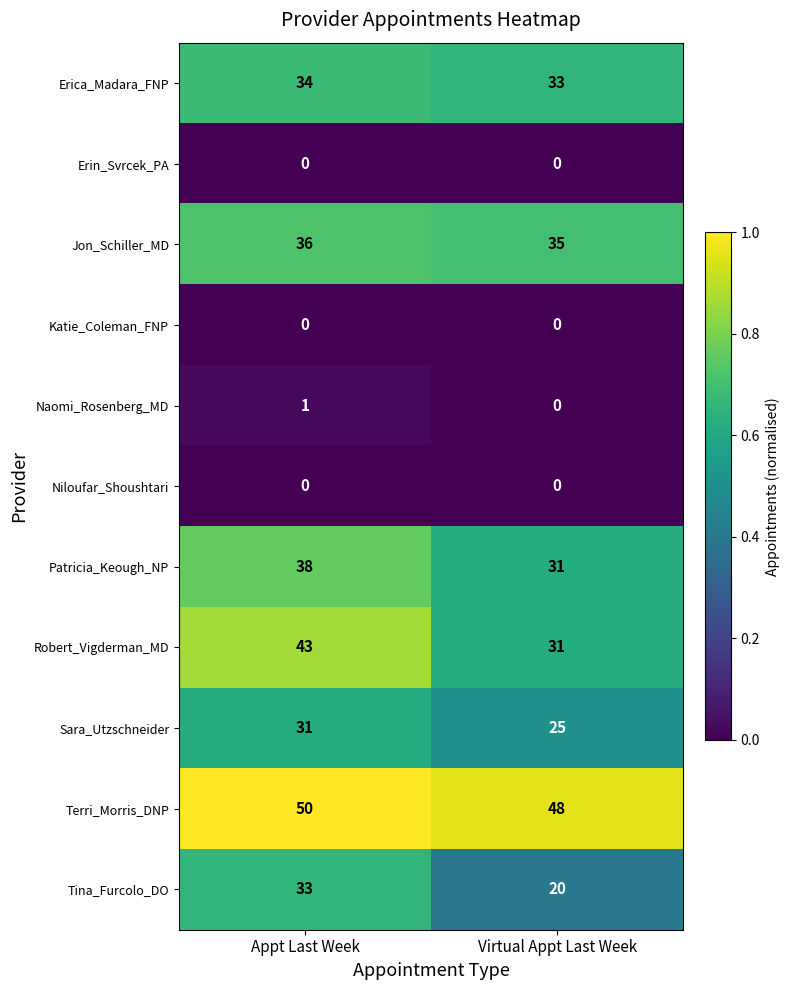

Is it true that Tina_Furcolo_DO equals 20 at Virtual Appt Last Week?

True